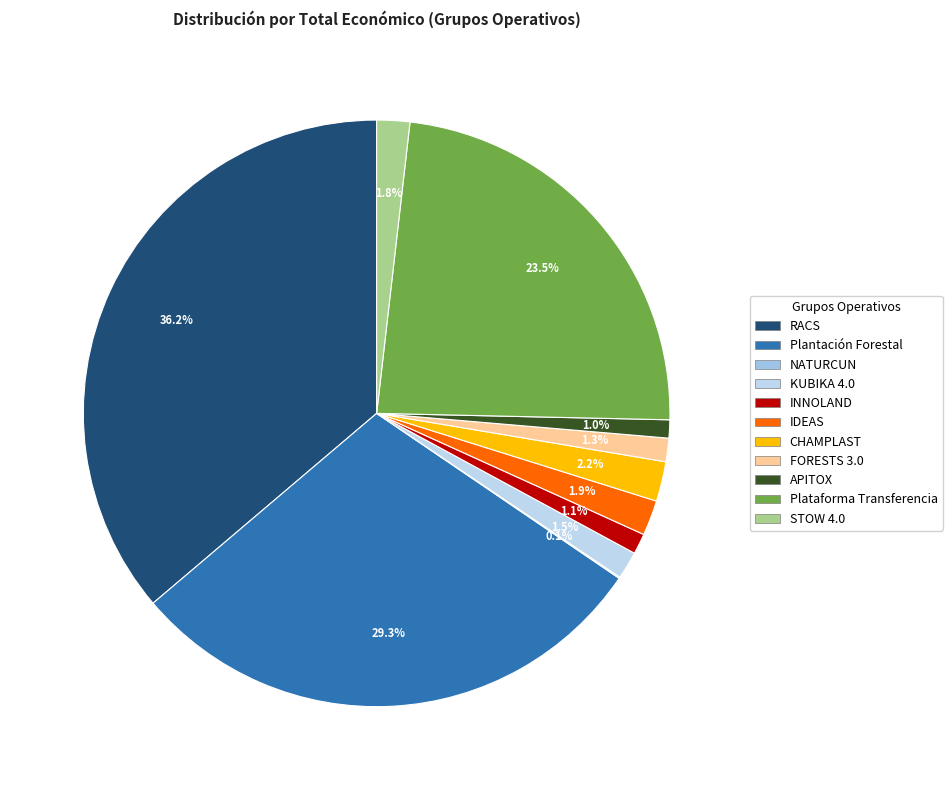

Count the number of slices in the pie.

11